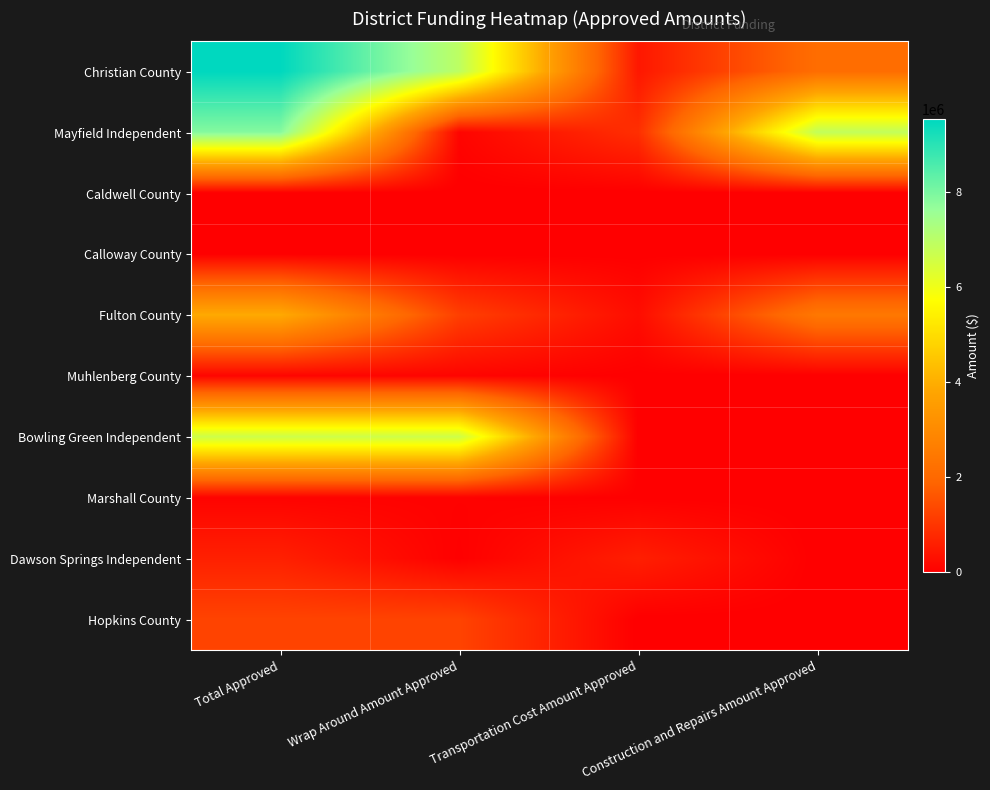

Which has a higher value, Construction and Repairs Amount Approved or Wrap Around Amount Approved?

Wrap Around Amount Approved